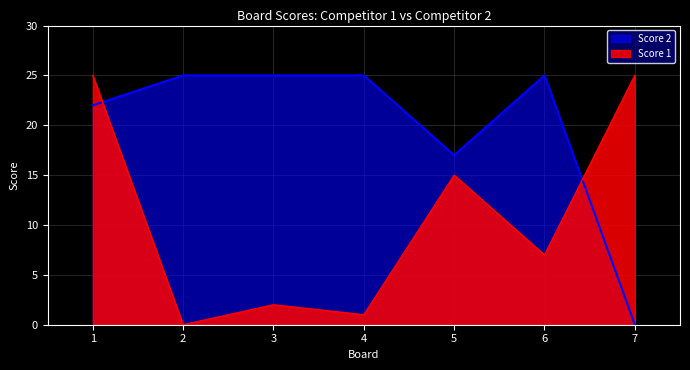

In Score 2, how many points are lower than both neighbors (excluding endpoints)?

1